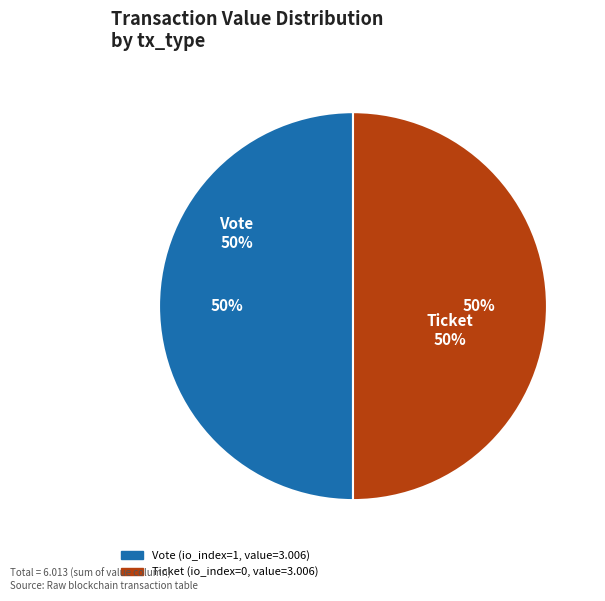

To the nearest percent, what is the average slice percentage?

50%